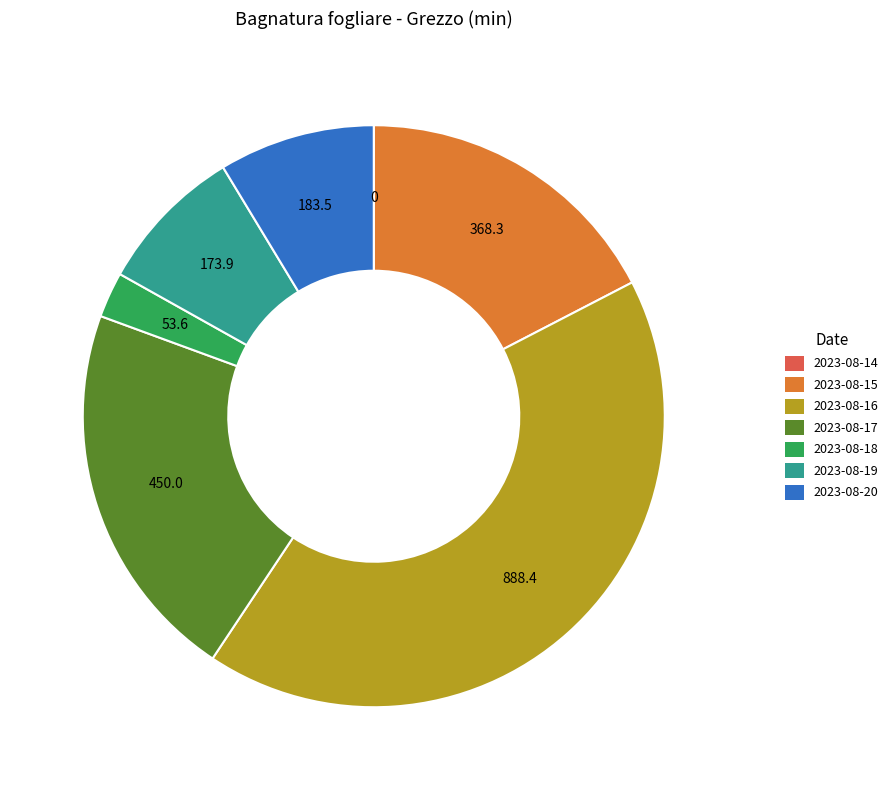

Is it true that 2023-08-18 is 3% of the pie?

True